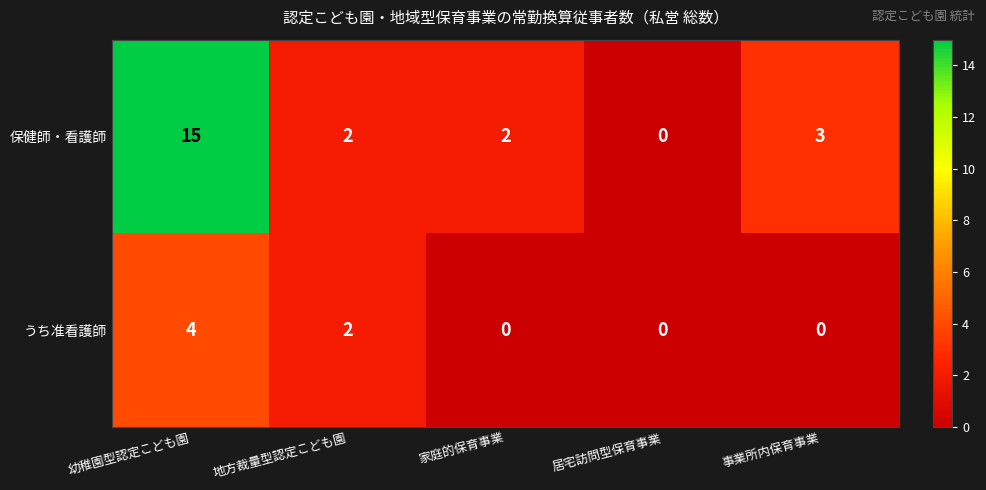

Is it true that 保健師・看護師 equals 15 at 幼稚園型認定こども園?

True